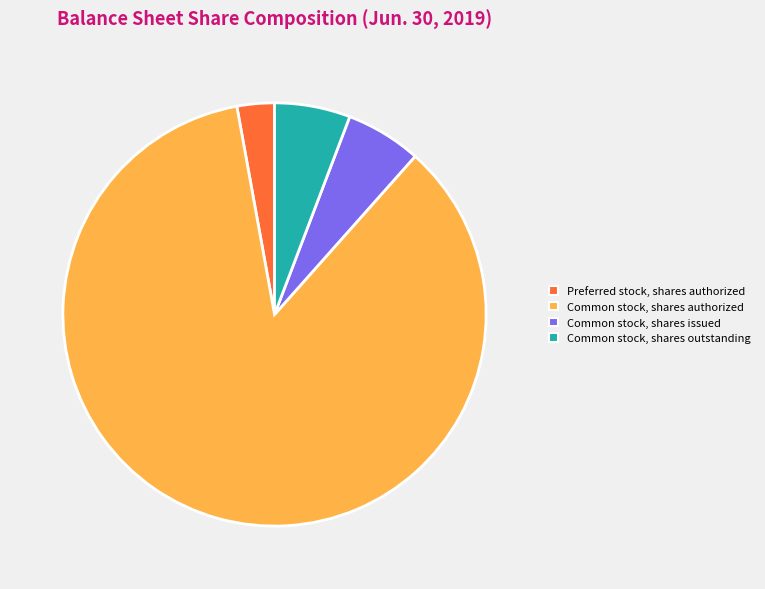

Which category has the smallest portion of the pie?

Preferred stock, shares authorized